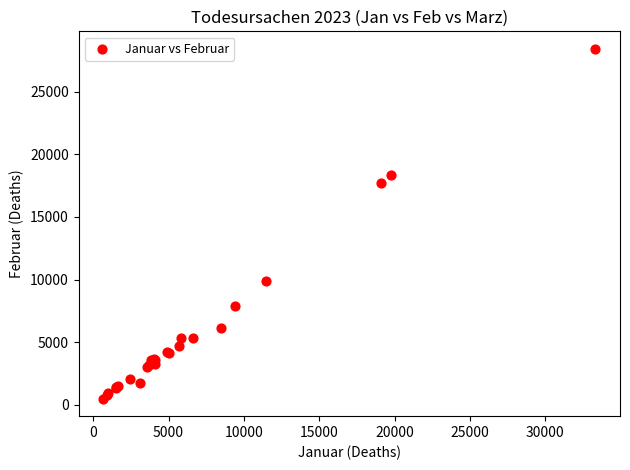

What Y value in the scatter plot is closest to 14459?

17687